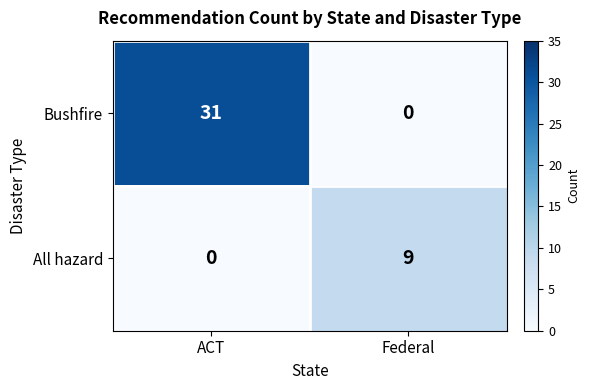

At ACT, list the series in order from largest to smallest.

Bushfire, All hazard